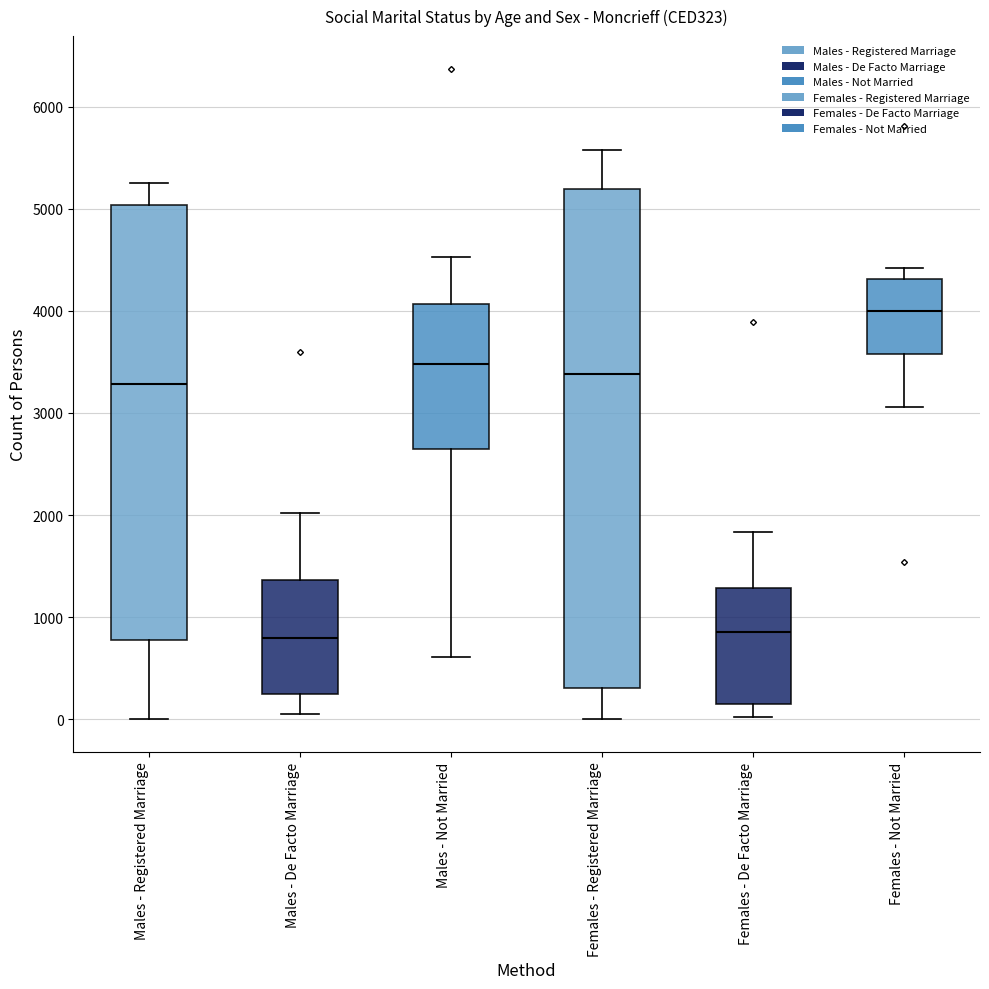

Reading left to right, transcribe this box plot: for each box, give where its median line is, the range the box spans, and where its two whiskers end, as read against the y-axis. The values are not printed on the chart, so give them approximately, as read against the axis.

Males - Registered Marriage: median 3300, box 800 to 5000, whiskers 0 to 5200
Males - De Facto Marriage: median 800, box 200 to 1400, whiskers 100 to 2000
Males - Not Married: median 3500, box 2600 to 4100, whiskers 600 to 4500
Females - Registered Marriage: median 3400, box 300 to 5200, whiskers 0 to 5600
Females - De Facto Marriage: median 900, box 200 to 1300, whiskers 0 to 1800
Females - Not Married: median 4000, box 3600 to 4300, whiskers 3100 to 4400